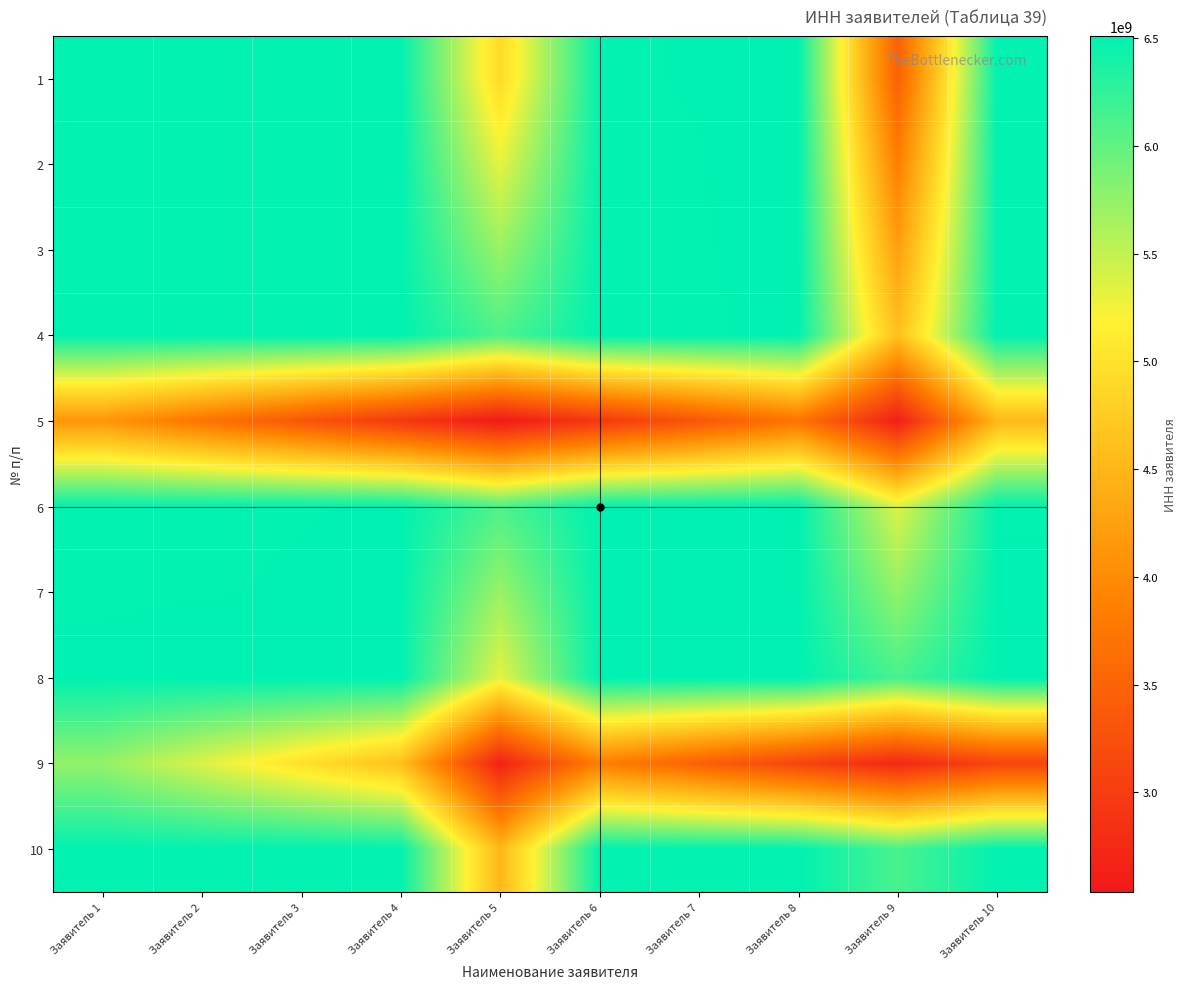

Reading left to right, list all the values displayed in this chart.

1: Заявитель 1=6501305910.0	Заявитель 2=6501294236.1	Заявитель 3=6501273269.0	Заявитель 4=6501288924.9	Заявитель 5=4916399971.6	Заявитель 6=6502660570.0	Заявитель 7=6503525238.6	Заявитель 8=6508093268.2	Заявитель 9=3478701230.0	Заявитель 10=6501303273.0
2: Заявитель 1=6501200844.9	Заявитель 2=6501189171.0	Заявитель 3=6501184524.4	Заявитель 4=6501201195.4	Заявитель 5=5312544738.9	Заявитель 6=6502319594.6	Заявитель 7=6503096981.0	Заявитель 8=6507076950.0	Заявитель 9=3856491793.3	Заявитель 10=6501280218.2
3: Заявитель 1=6501175346.0	Заявитель 2=6501147351.6	Заявитель 3=6501142705.0	Заявитель 4=6501153363.8	Заявитель 5=5708722376.8	Заявитель 6=6502004462.5	Заявитель 7=6502687539.4	Заявитель 8=6506072420.5	Заявитель 9=4234287118.0	Заявитель 10=6501254897.5
4: Заявитель 1=6501266278.1	Заявитель 2=6501237268.6	Заявитель 3=6501238634.2	Заявитель 4=6501249293.0	Заявитель 5=6105028470.1	Заявитель 6=6501802480.4	Заявитель 7=6502375942.4	Заявитель 8=6505150430.2	Заявитель 9=4612149676.5	Заявитель 10=6501281505.2
5: Заявитель 1=4123947002.4	Заявитель 2=3727685496.1	Заявитель 3=3331461392.2	Заявитель 4=2935261886.9	Заявитель 5=2539041064.0	Заявитель 6=2935538480.6	Заявитель 7=3332233809.4	Заявитель 8=3730629385.6	Заявитель 9=2612644662.4	Заявитель 10=4520172022.0
6: Заявитель 1=6502660570.0	Заявитель 2=6502884806.4	Заявитель 3=6503153472.5	Заявитель 4=6503462042.6	Заявитель 5=6107517813.4	Заявитель 6=6504015230.0	Заявитель 7=6504114186.1	Заявитель 8=6505412611.2	Заявитель 9=5369725679.0	Заявитель 10=6502930330.0
7: Заявитель 1=6502785462.4	Заявитель 2=6503096981.0	Заявитель 3=6503459956.6	Заявитель 4=6503878141.6	Заявитель 5=5711812045.6	Заявитель 6=6504905834.9	Заявитель 7=6505004791.0	Заявитель 8=6505604525.5	Заявитель 9=5748613844.8	Заявитель 10=6503894247.7
8: Заявитель 1=6504214777.8	Заявитель 2=6505114357.0	Заявитель 3=6506072420.5	Заявитель 4=6507100998.8	Заявитель 5=5319413814.4	Заявитель 6=6509604754.8	Заявитель 7=6510402401.5	Заявитель 8=6511002136.0	Заявитель 9=6132206928.4	Заявитель 10=6509062304.8
9: Заявитель 1=5745654740.0	Заявитель 2=5367747437.7	Заявитель 3=4989905647.0	Заявитель 4=4612149676.5	Заявитель 5=2649446461.6	Заявитель 6=3857339611.0	Заявитель 7=3479441006.2	Заявитель 8=3101845267.6	Заявитель 9=2723050060.0	Заявитель 10=3100875352.0
10: Заявитель 1=6501305617.0	Заявитель 2=6501211932.8	Заявитель 3=6501190787.5	Заявитель 4=6501270767.8	Заявитель 5=4520172022.0	Заявитель 6=6502387880.0	Заявитель 7=6502413523.3	Заявитель 8=6503242811.2	Заявитель 9=6123477688.0	Заявитель 10=6501302980.0